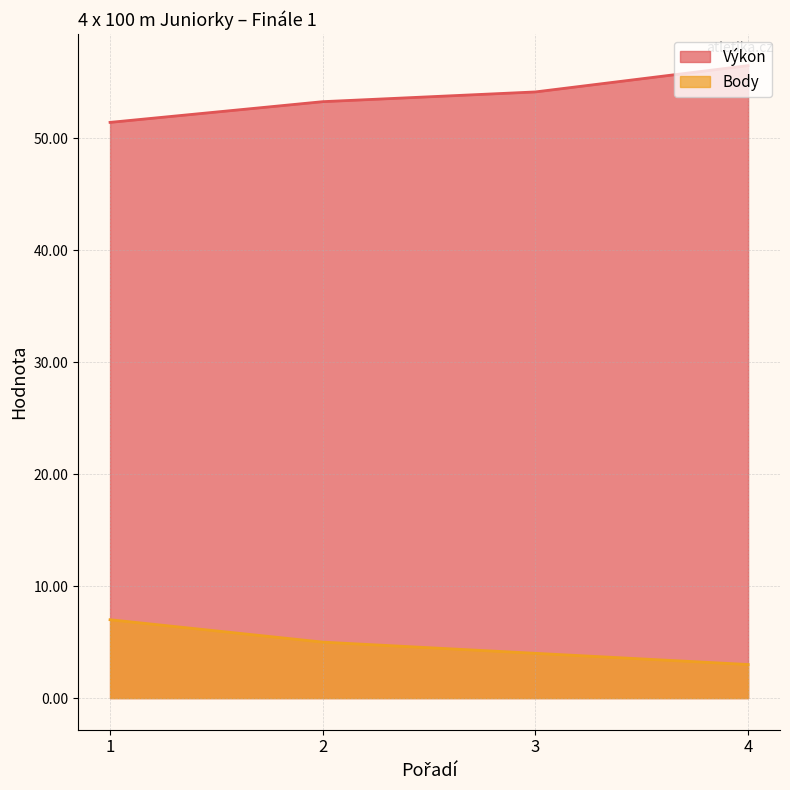

How many values in the Body series are below 5?

2